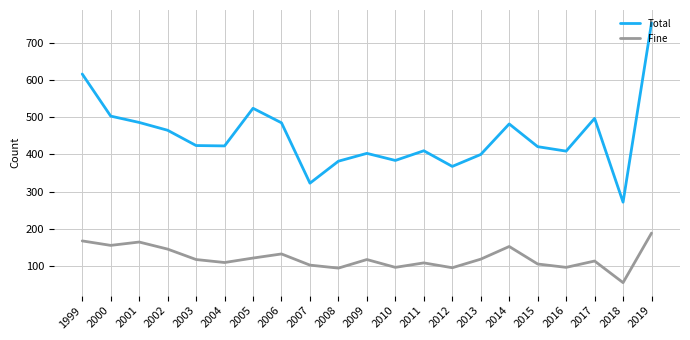

Which series has the largest total across all categories?

Total